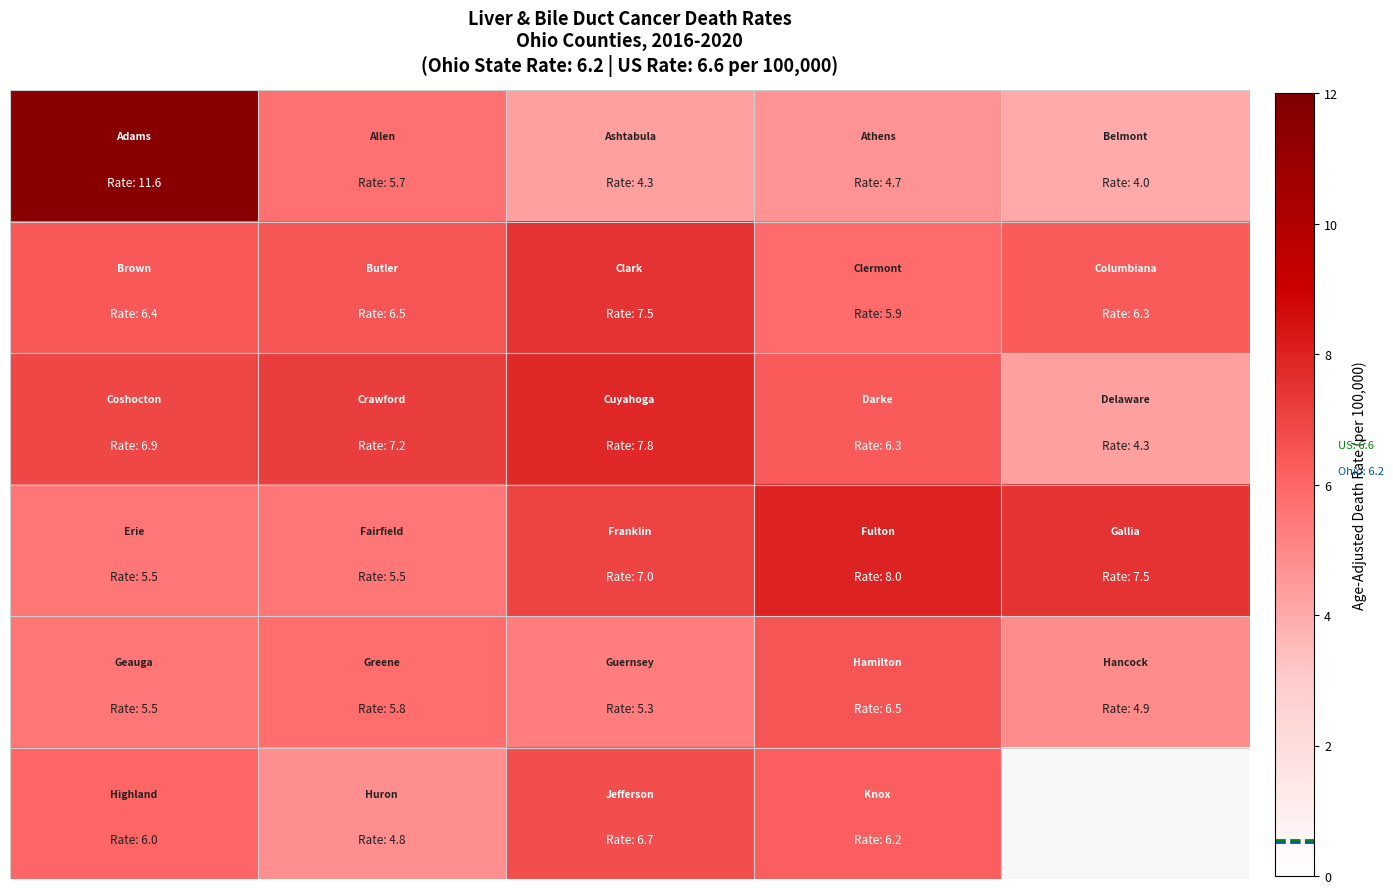

Which category has the highest value in the row_4 series?

3